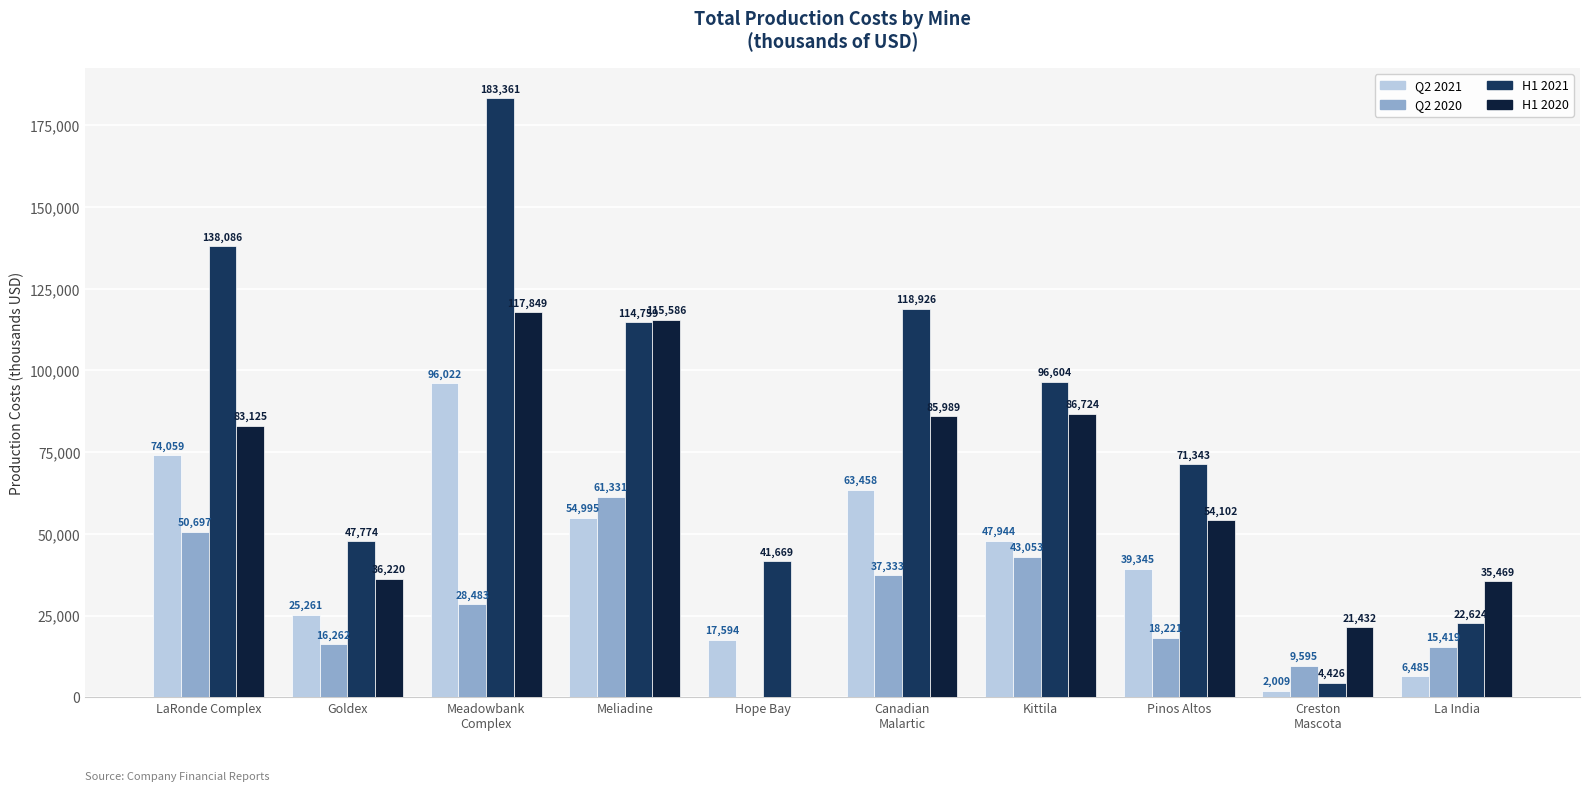

What is the sum of the Q2 2020 values at Goldex and Pinos Altos?

34483